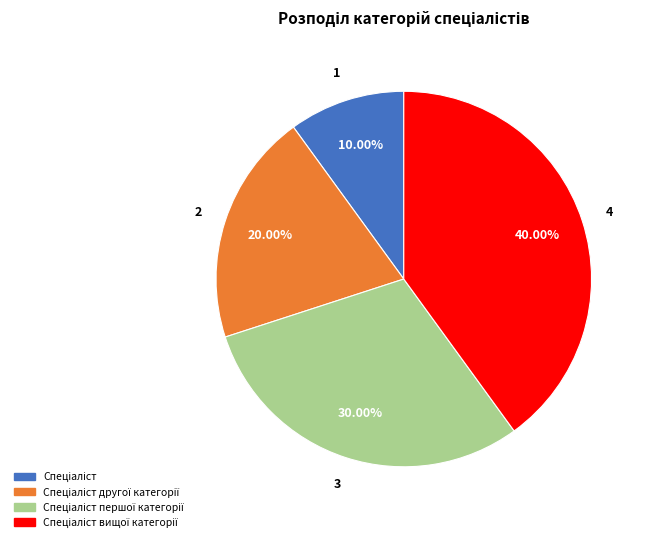

To the nearest percent, what is the average slice percentage?

25%